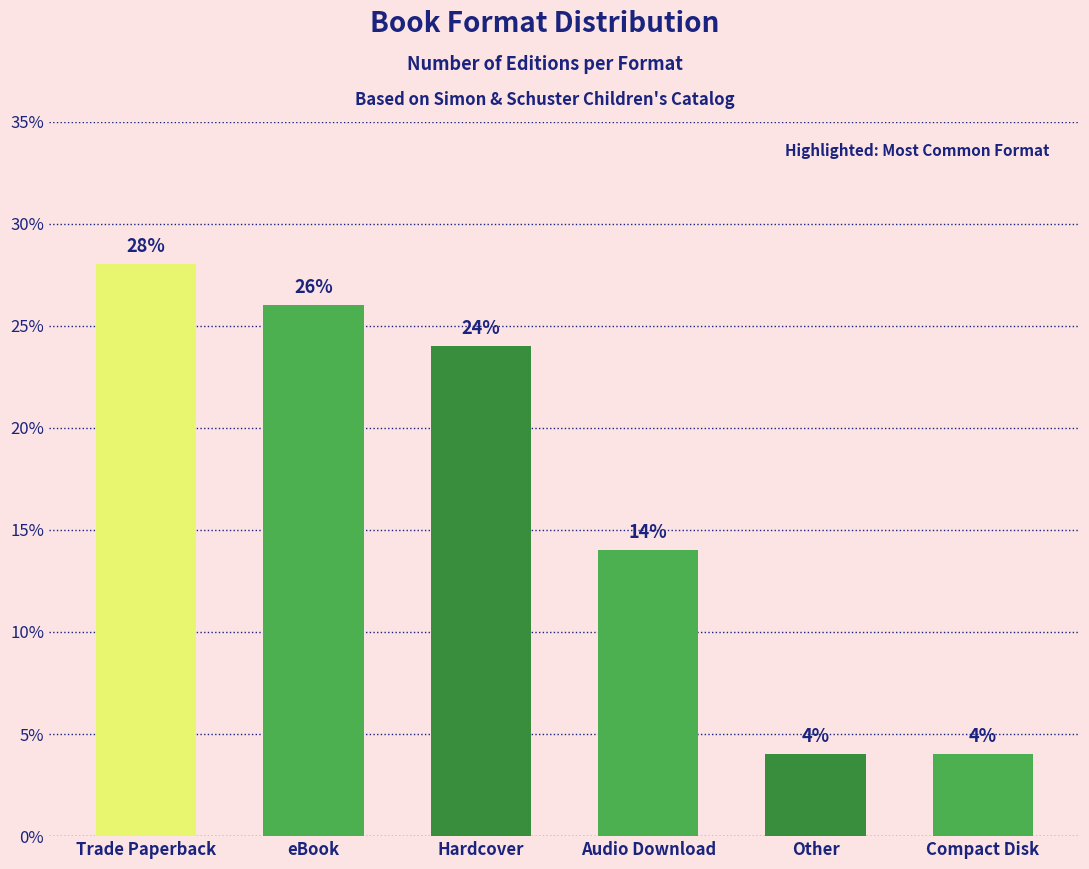

Reading left to right, what are all the values shown in this chart?

28.0	26.0	24.0	14.0	4.0	4.0